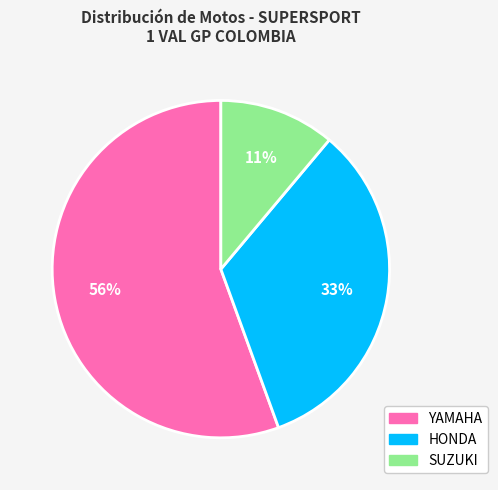

To the nearest percent, what is the combined percentage of HONDA and YAMAHA?

89%